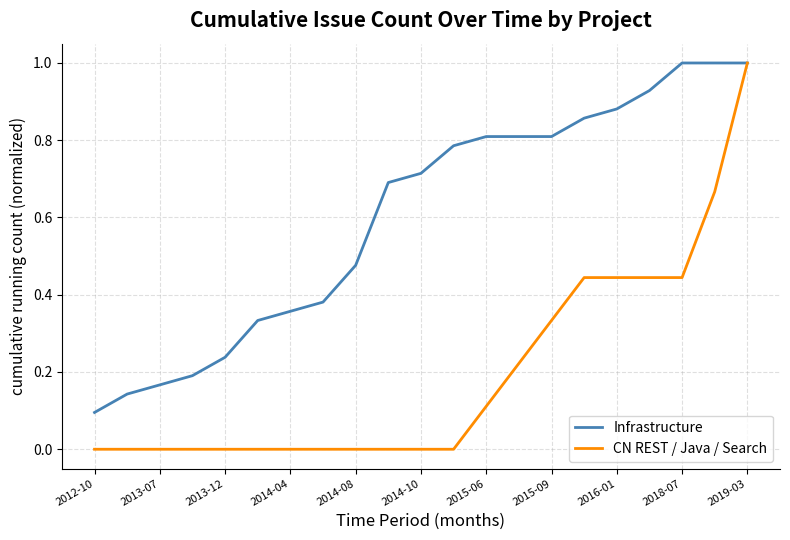

Which series has the largest total across all categories?

Infrastructure